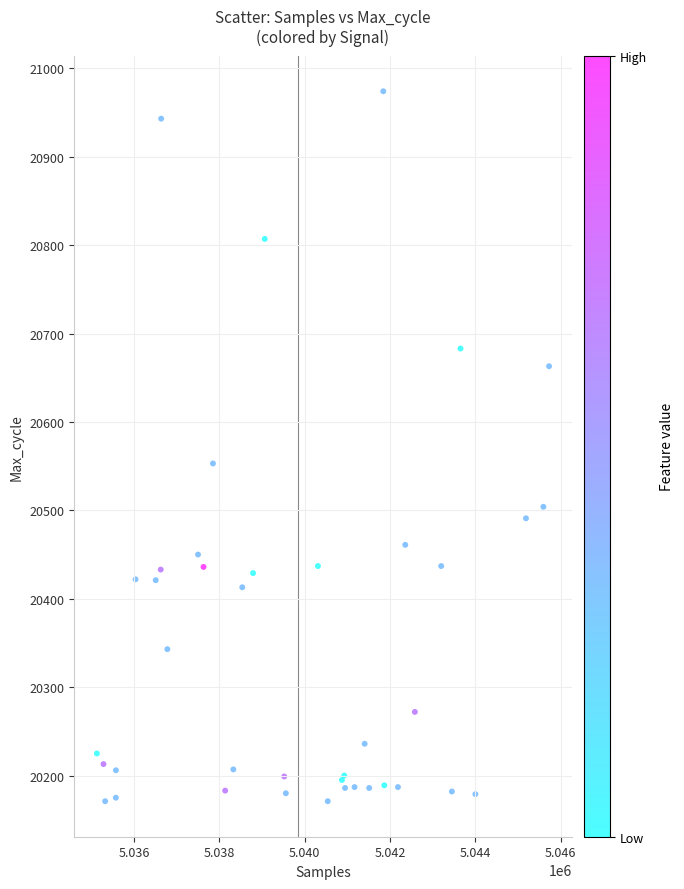

What Y value in the scatter plot is closest to 20572?

20553